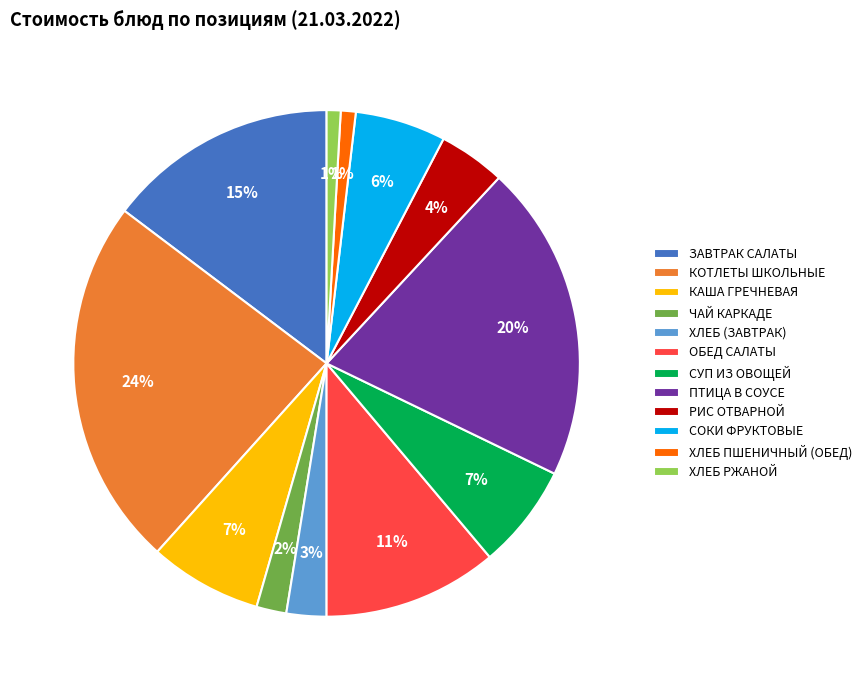

Count the number of slices in the pie.

12